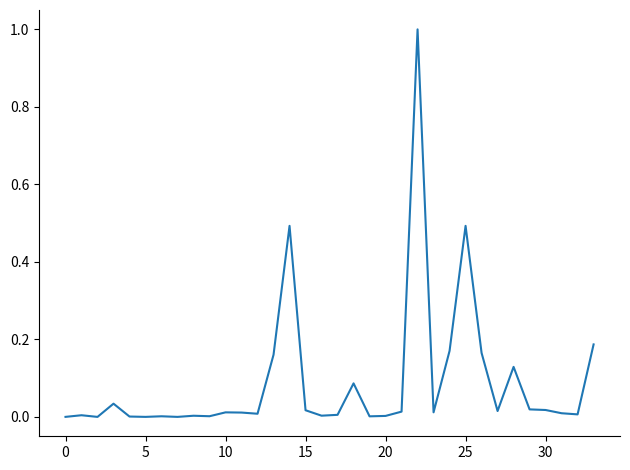

What is the difference between the maximum and minimum values?

1.0